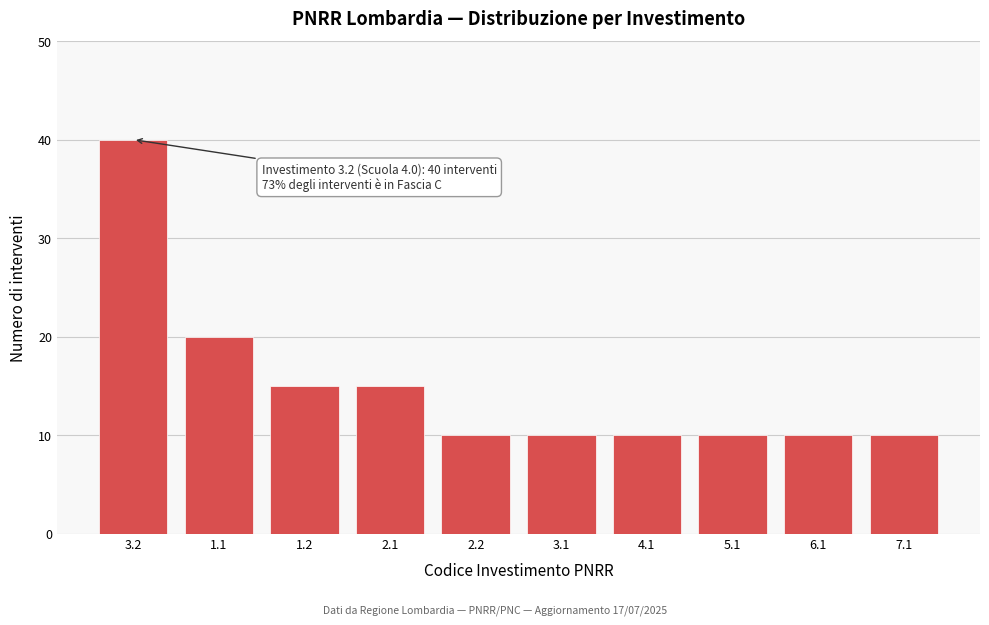

Reading left to right, transcribe all the data shown in this chart.

40	20	15	15	10	10	10	10	10	10